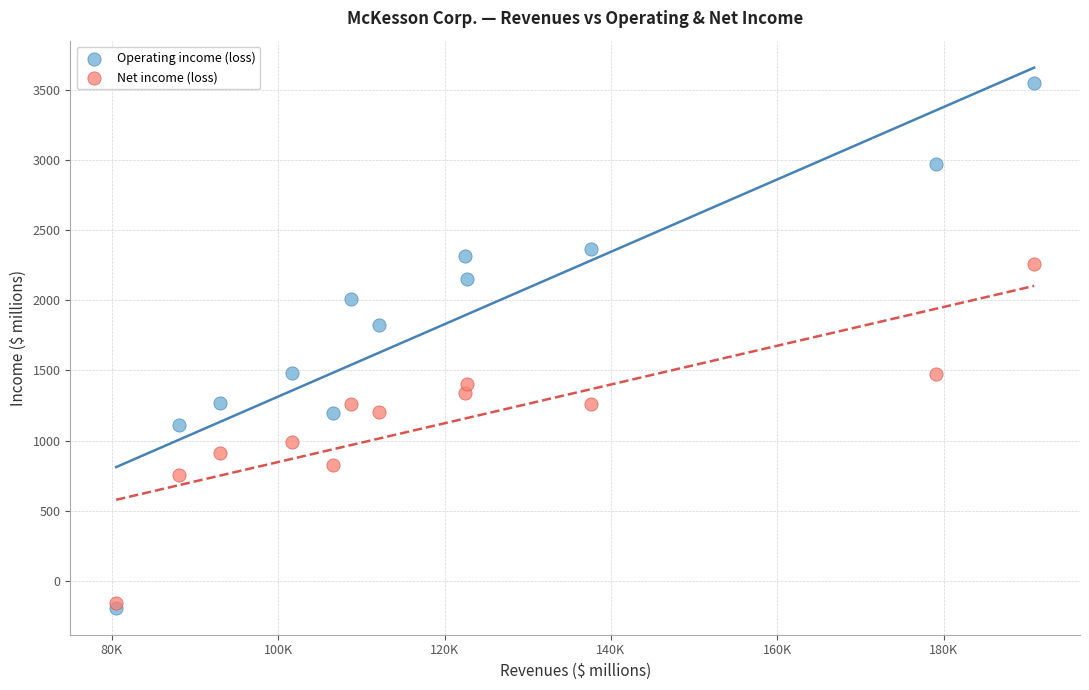

Across all series, what Y value is closest to 1677?

1821